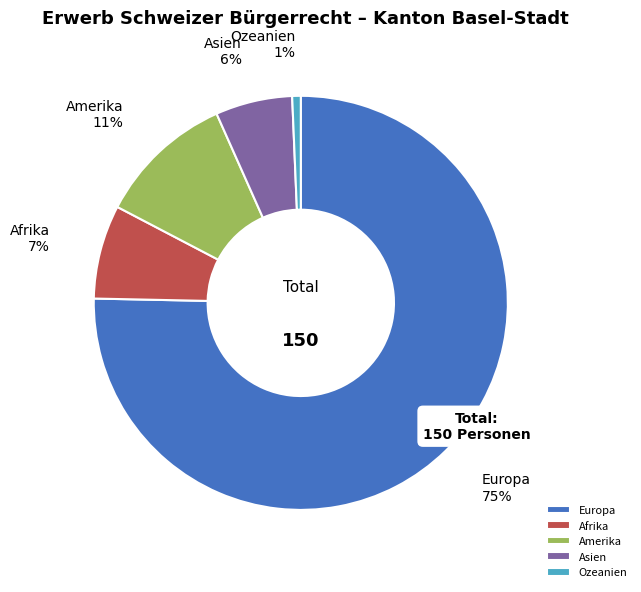

To the nearest percent, what percentage of the pie is Amerika?

11%